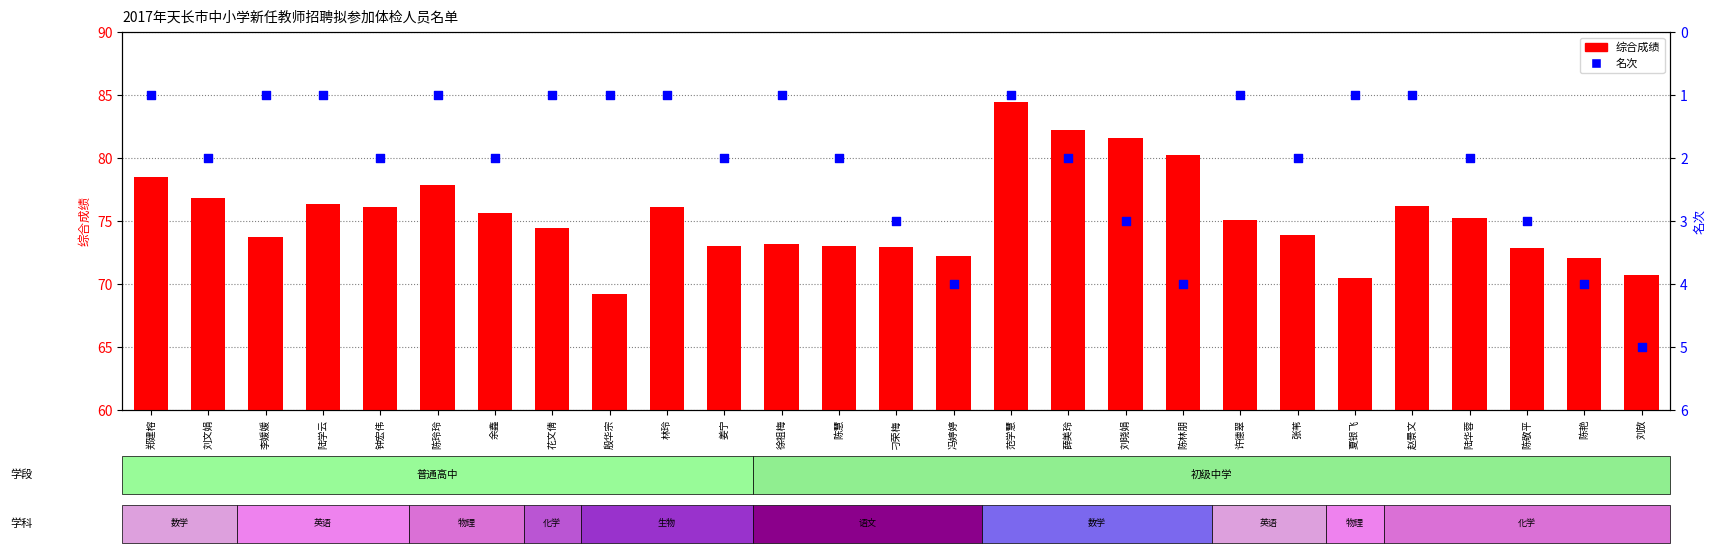

What are all the series names shown in the legend?

综合成绩, 名次